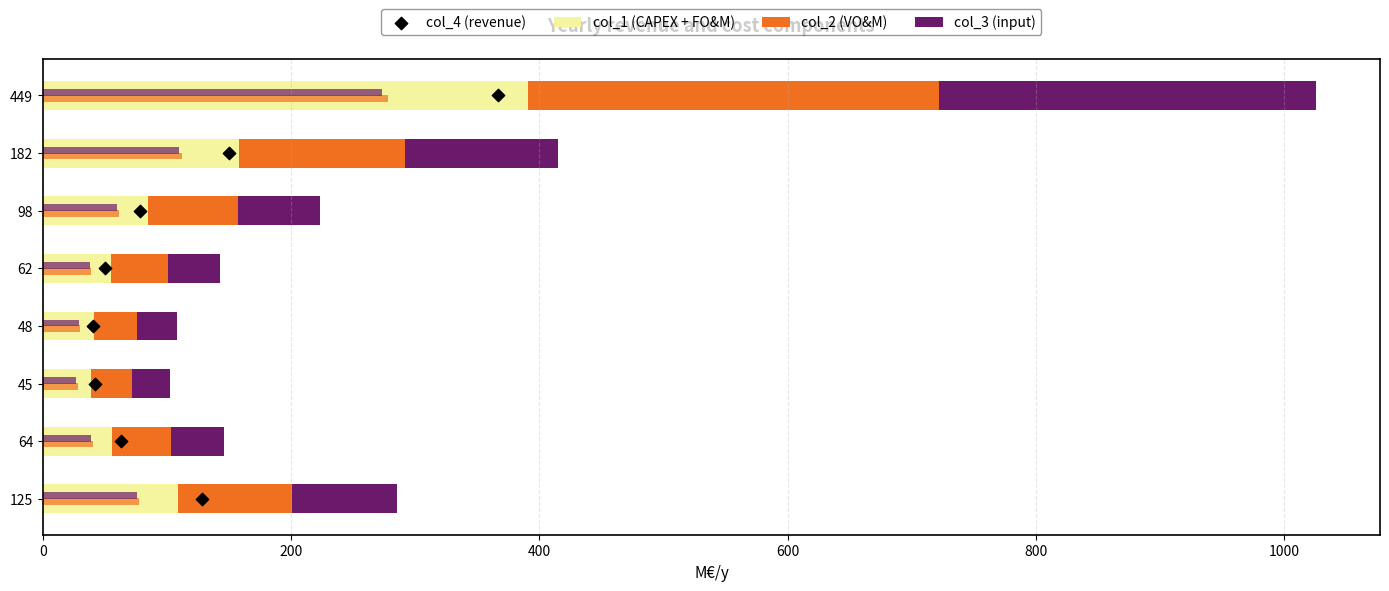

Which series contains the highest Y value?

col_1 (CAPEX + FO&M)